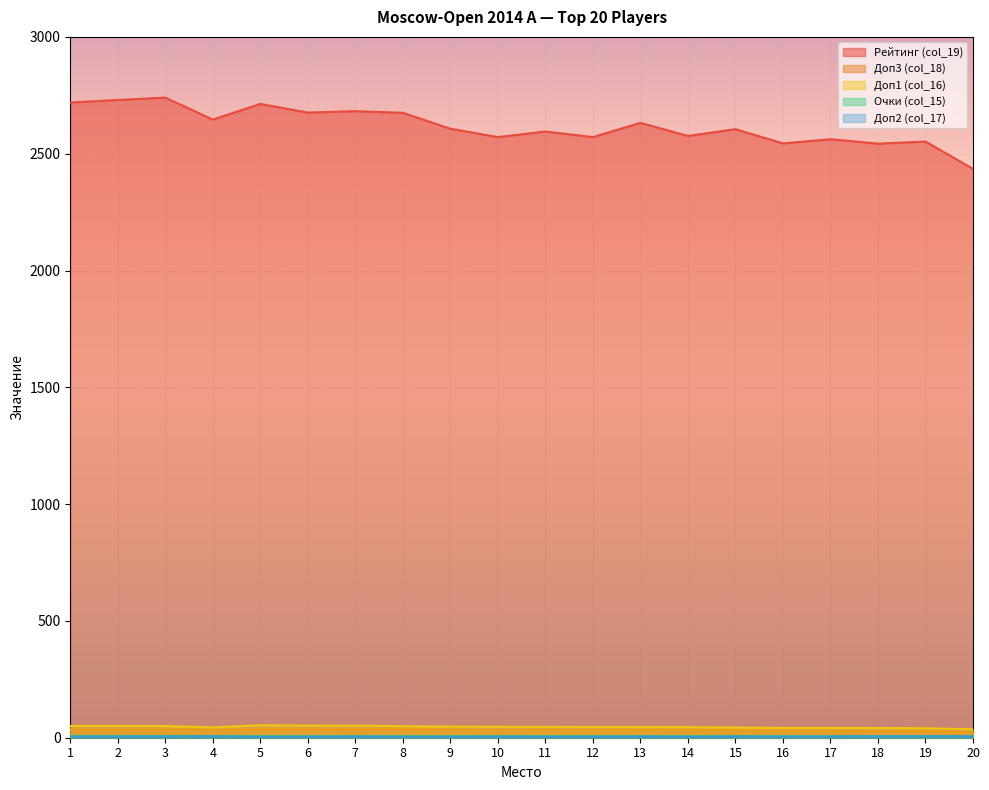

Which series has the widest spread of values?

Рейтинг (col_19)